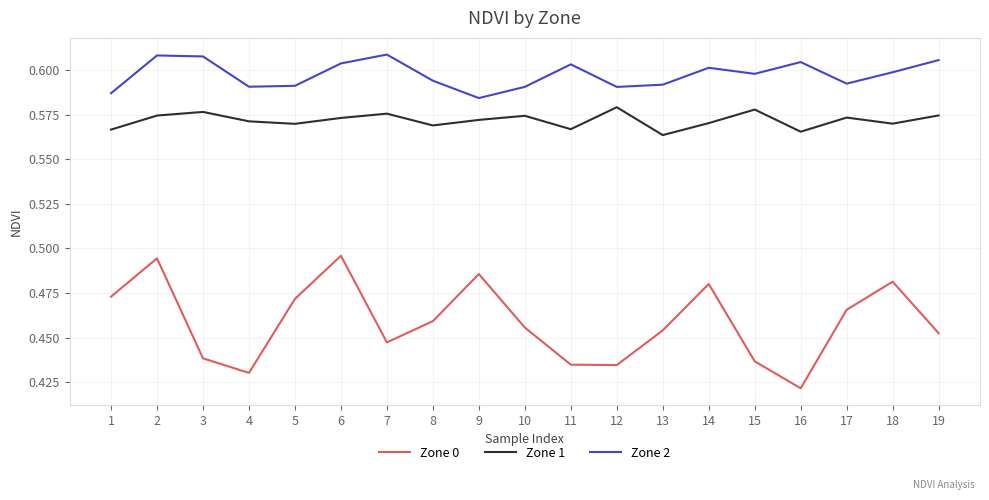

True or false: Zone 2 and Zone 1 cross at least once.

False